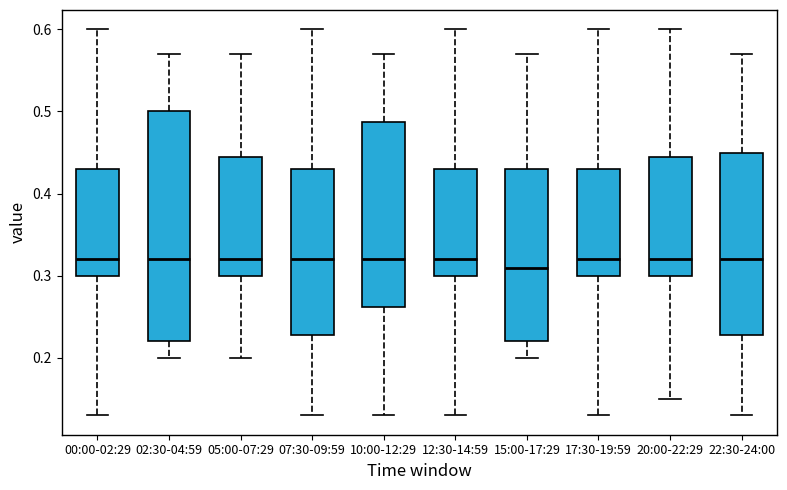

Where is the upper edge of the box for 17:30-19:59 on the y-axis? The values are not printed on the chart, so give them approximately, as read against the axis.

0.43